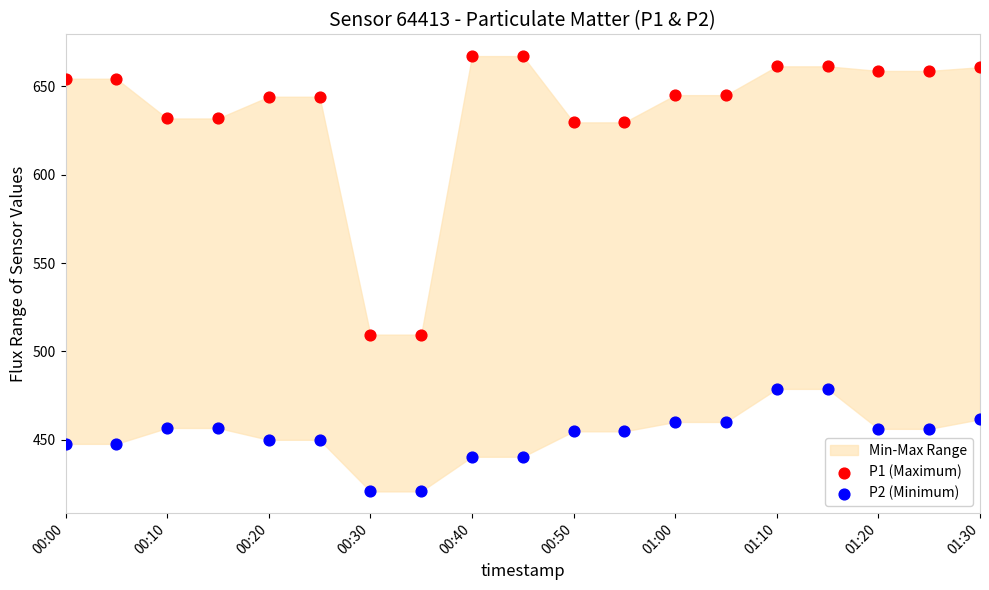

What is the X range (max minus min) for the scatter plot?

1.0